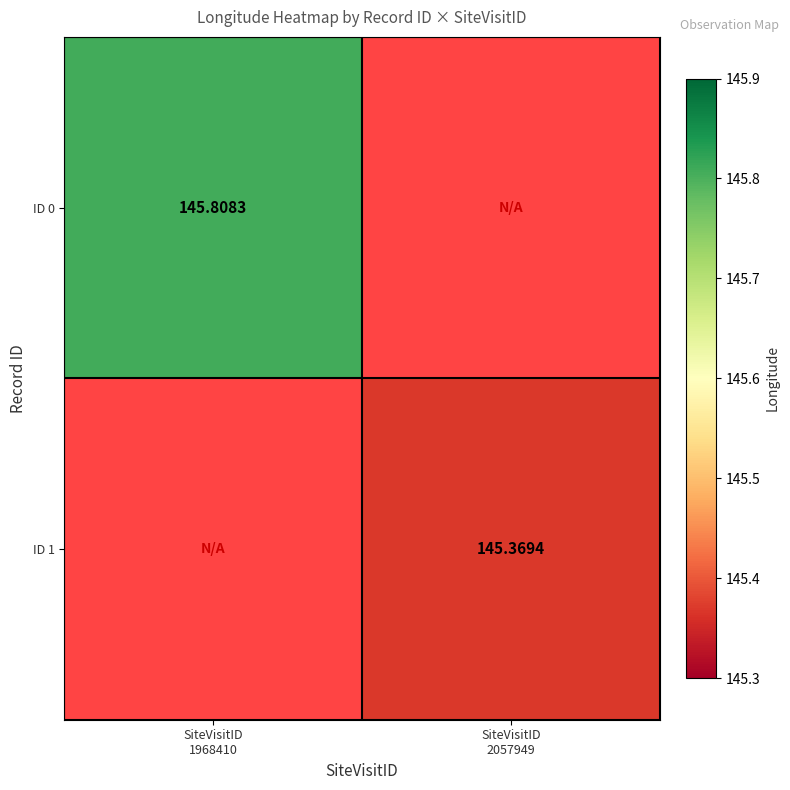

Which has a higher value, SiteVisitID
2057949 or SiteVisitID
1968410?

SiteVisitID
1968410